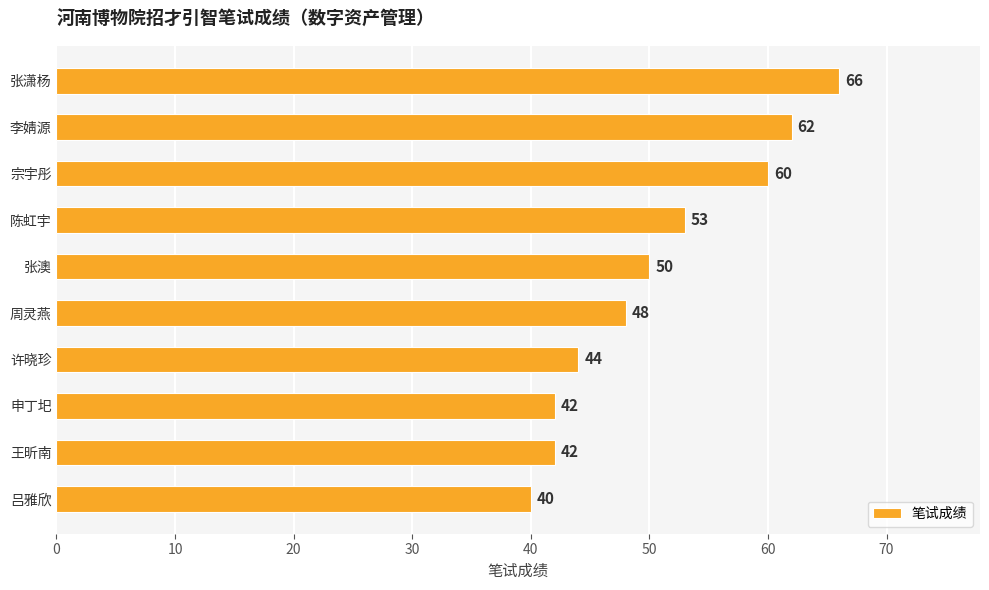

Reading top to bottom, transcribe all the data shown in this chart.

66	62	60	53	50	48	44	42	42	40